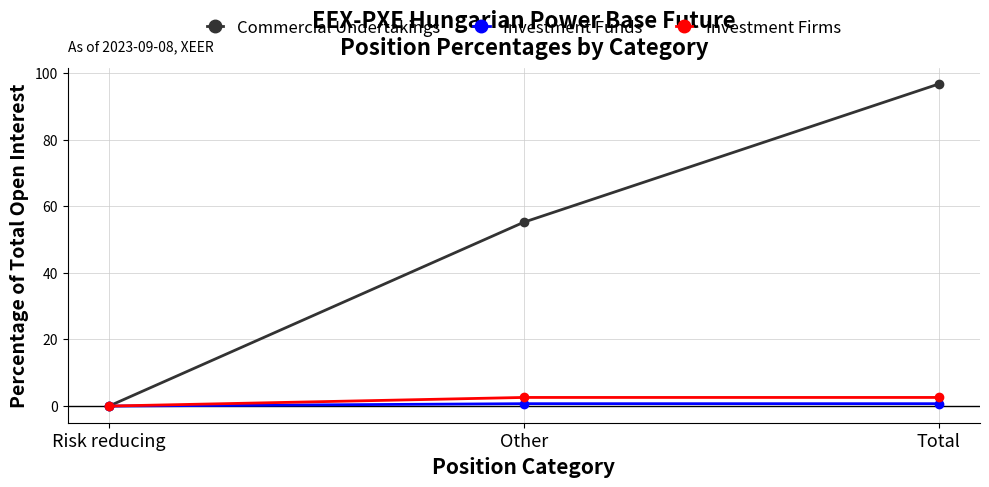

Count the number of categories in the chart.

3